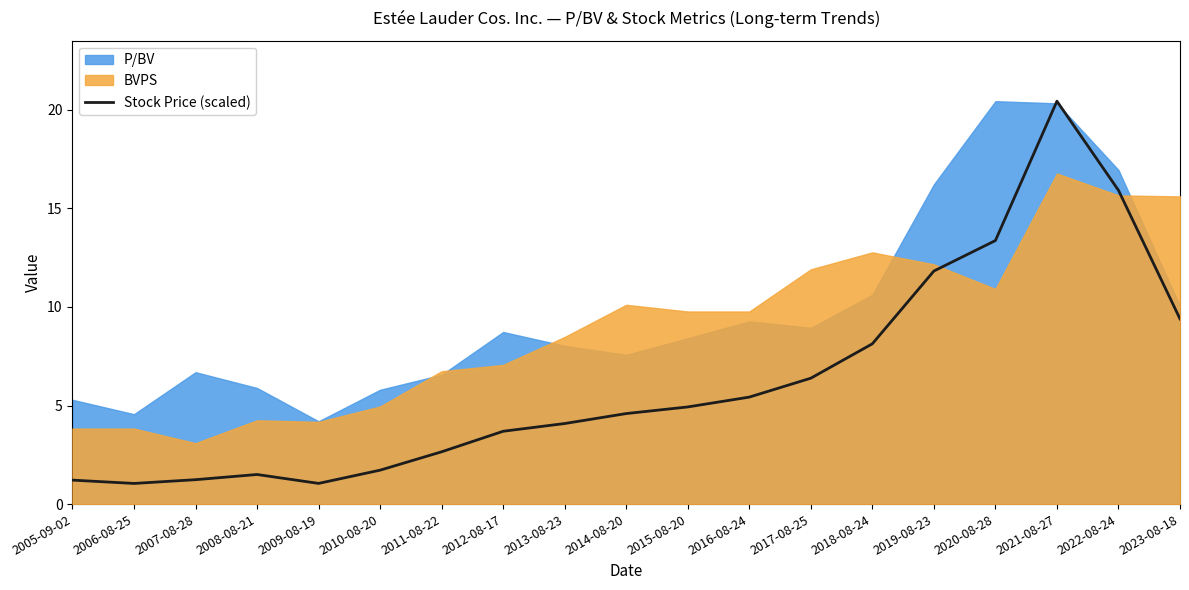

Which category has the highest value in the Stock Price (scaled) series?

2021-08-27